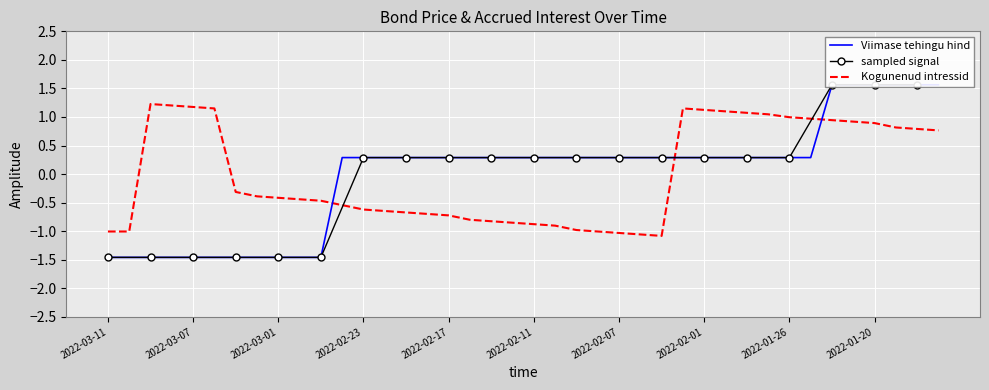

What is the lowest value of the Kogunenud intressid series?

-1.1